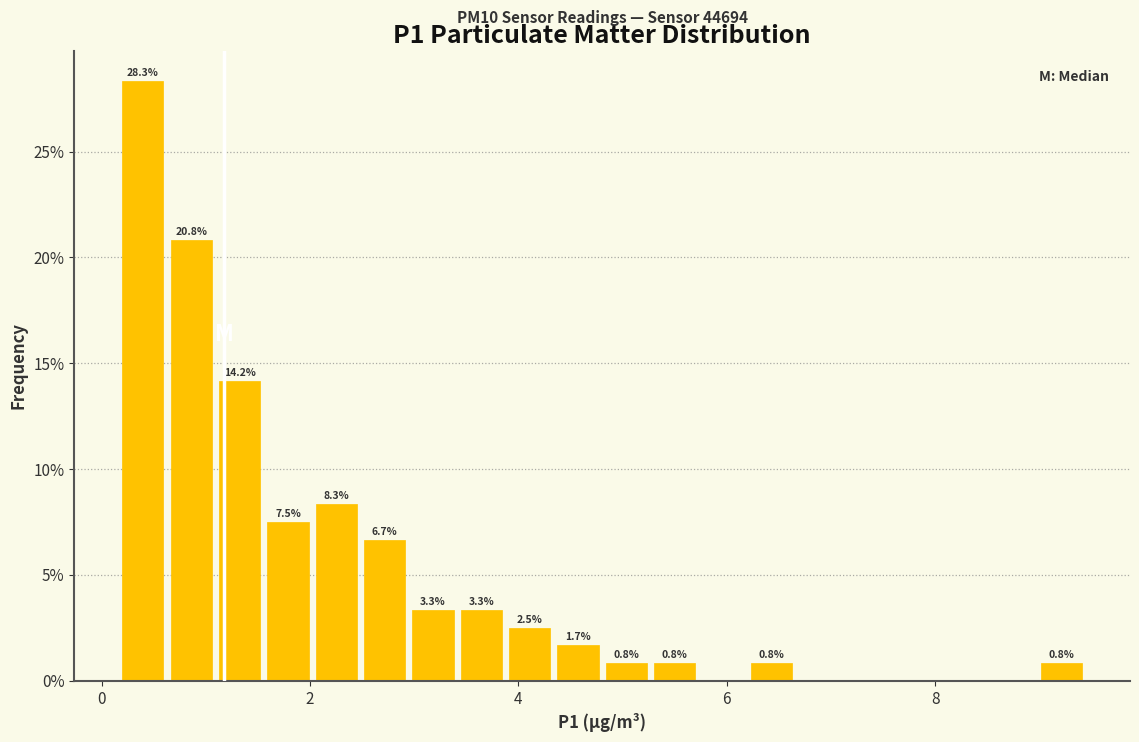

Around what value on the x-axis is the tallest bar? Give the approximate position of its centre, as read against the axis.

0.4